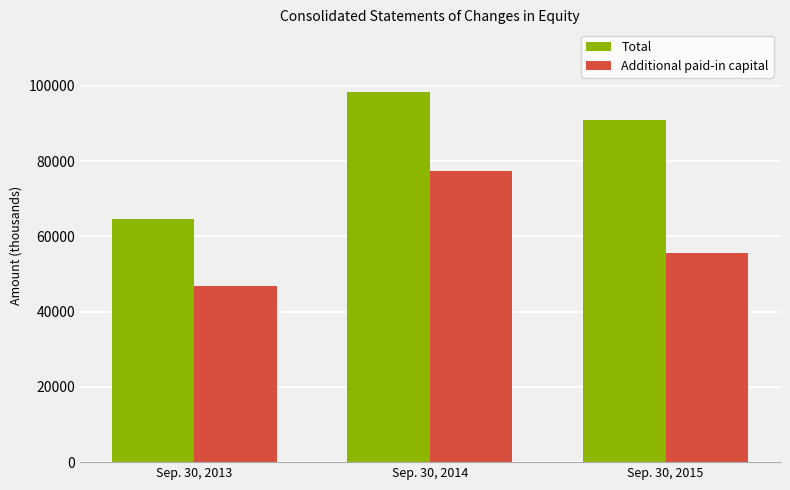

The Additional paid-in capital series shows 46742 at Sep. 30, 2013. True or false?

True